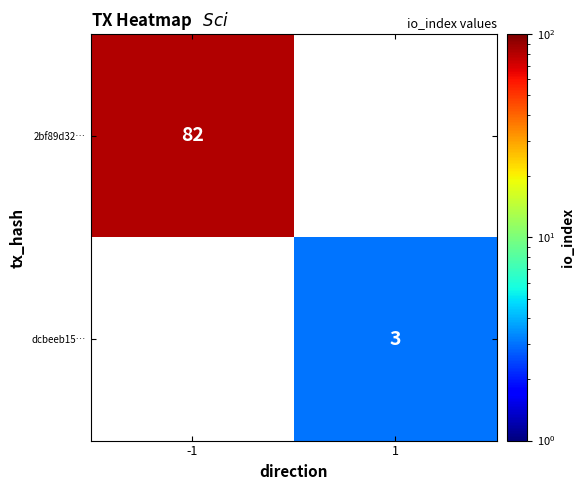

The value of dcbeeb15… at 1 is 3. True or false?

True